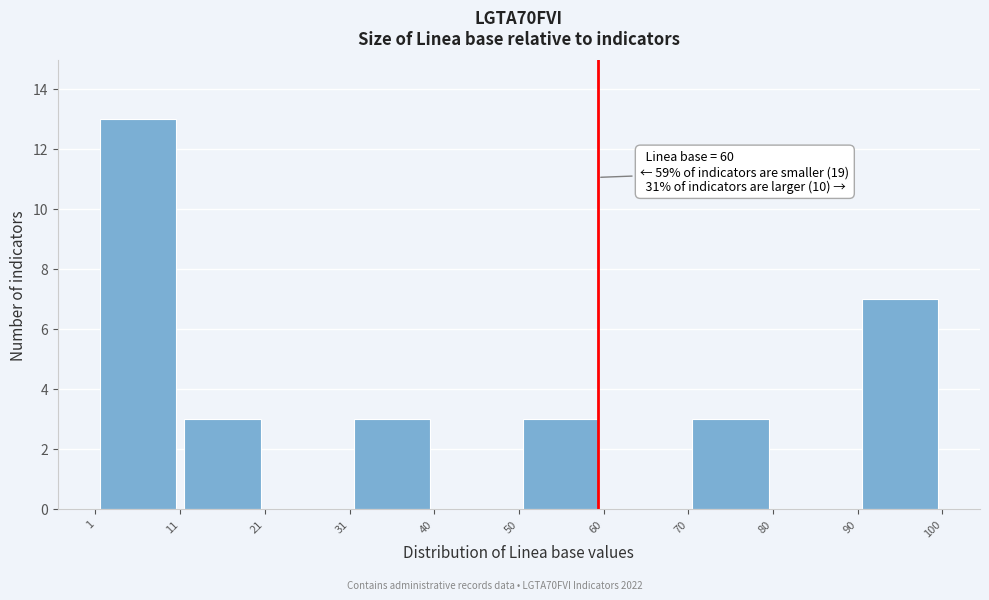

Over which range of the x-axis is the bar tallest?

1 to 11